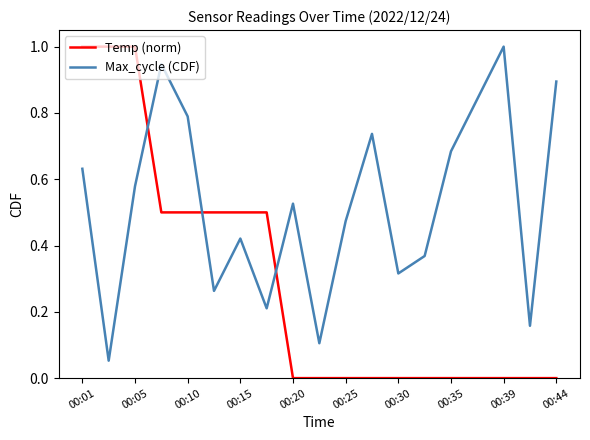

Which series has the widest spread of values?

Temp (norm)